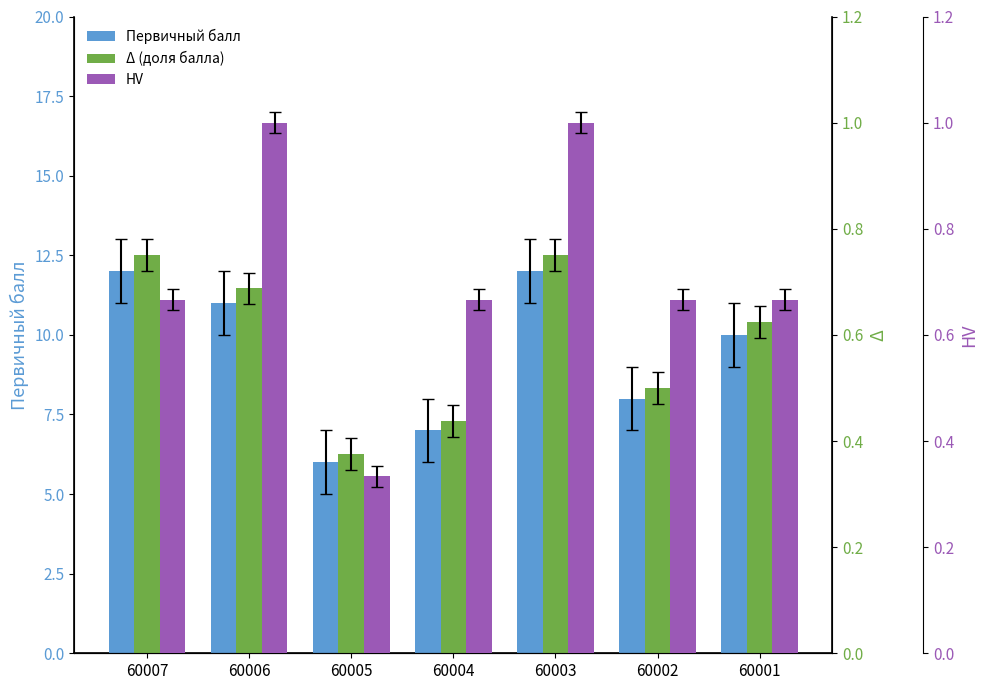

What is the value of the HV bar at the 3rd from the left?

0.3